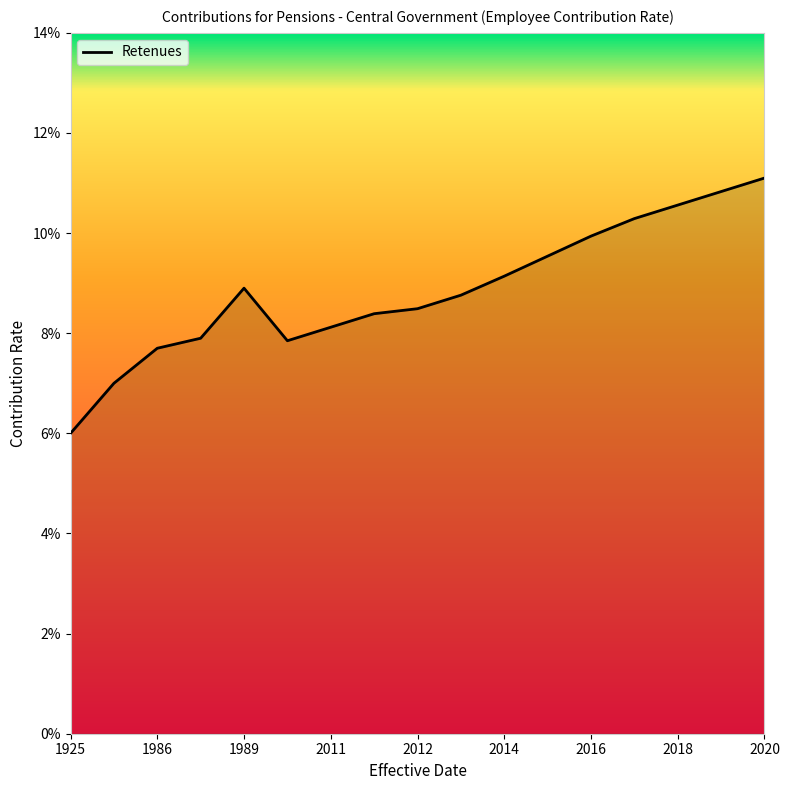

Where is the data nearest to the value 0?

1925